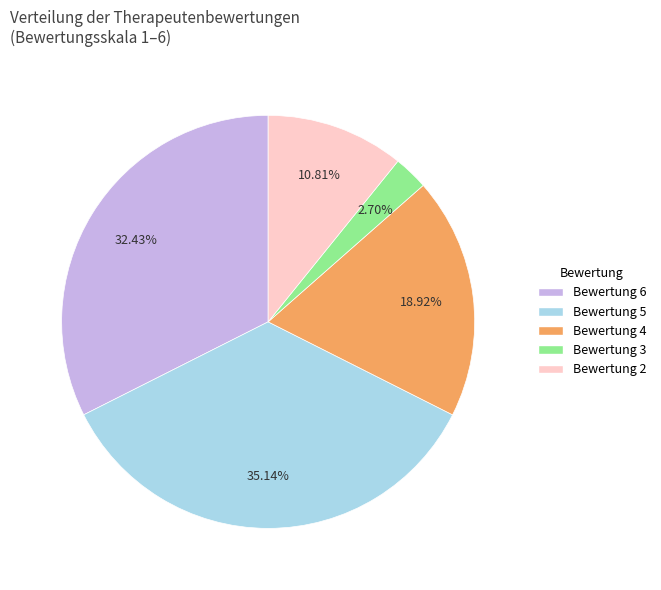

Does any single category account for the majority?

No